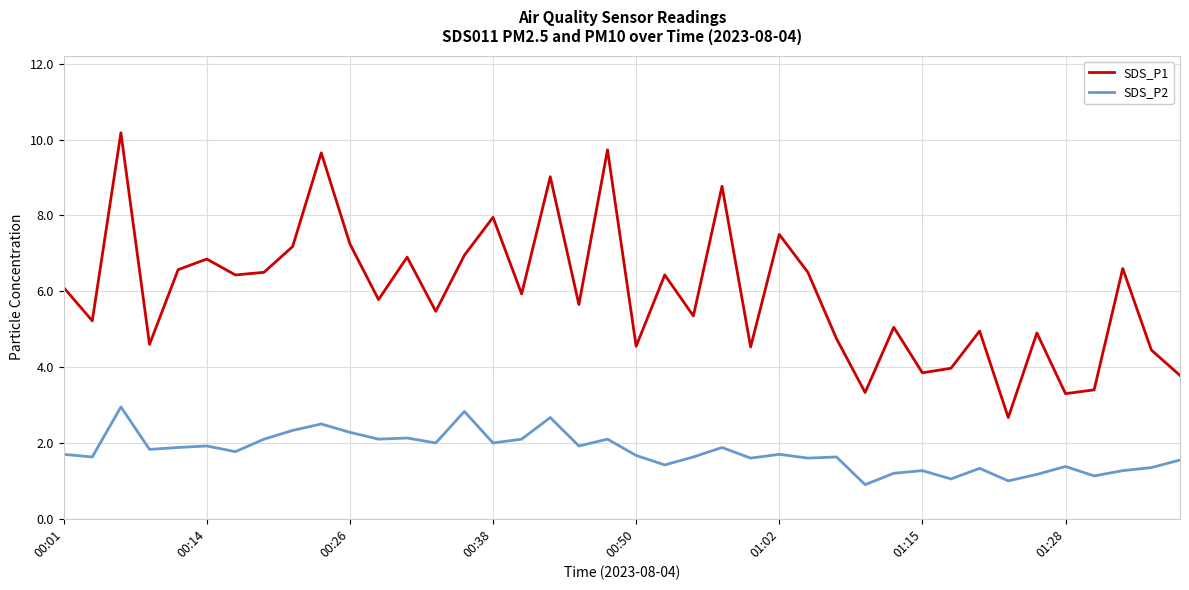

True or false: SDS_P1 and SDS_P2 cross at least once.

False